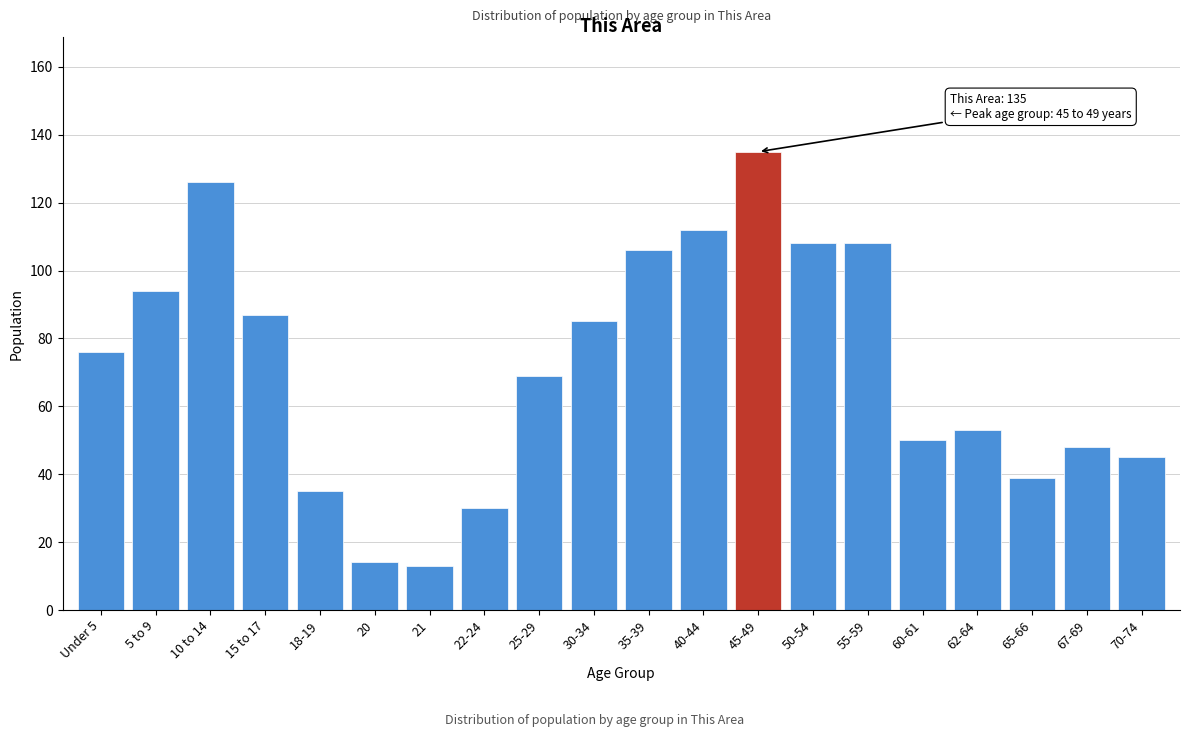

Reading left to right, extract all data points from this chart.

Under 5=76	5 to 9=94	10 to 14=126	15 to 17=87	18-19=35	20=14	21=13	22-24=30	25-29=69	30-34=85	35-39=106	40-44=112	45-49=135	50-54=108	55-59=108	60-61=50	62-64=53	65-66=39	67-69=48	70-74=45